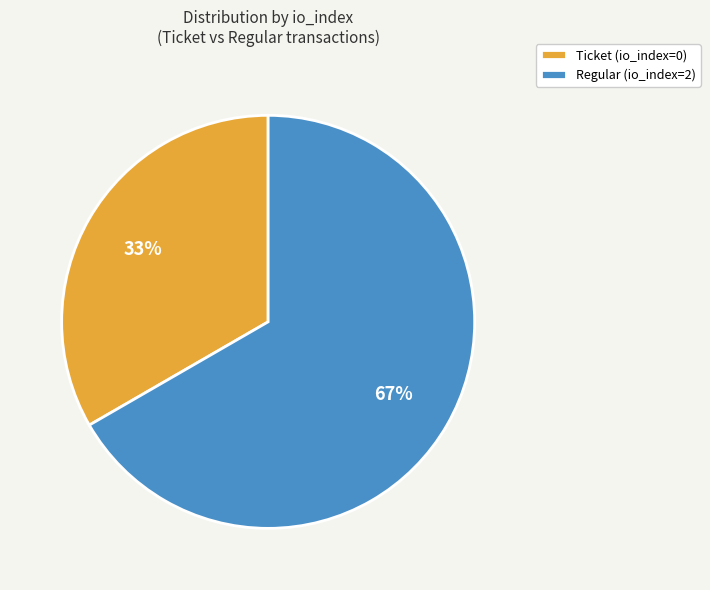

Count the number of slices in the pie.

2